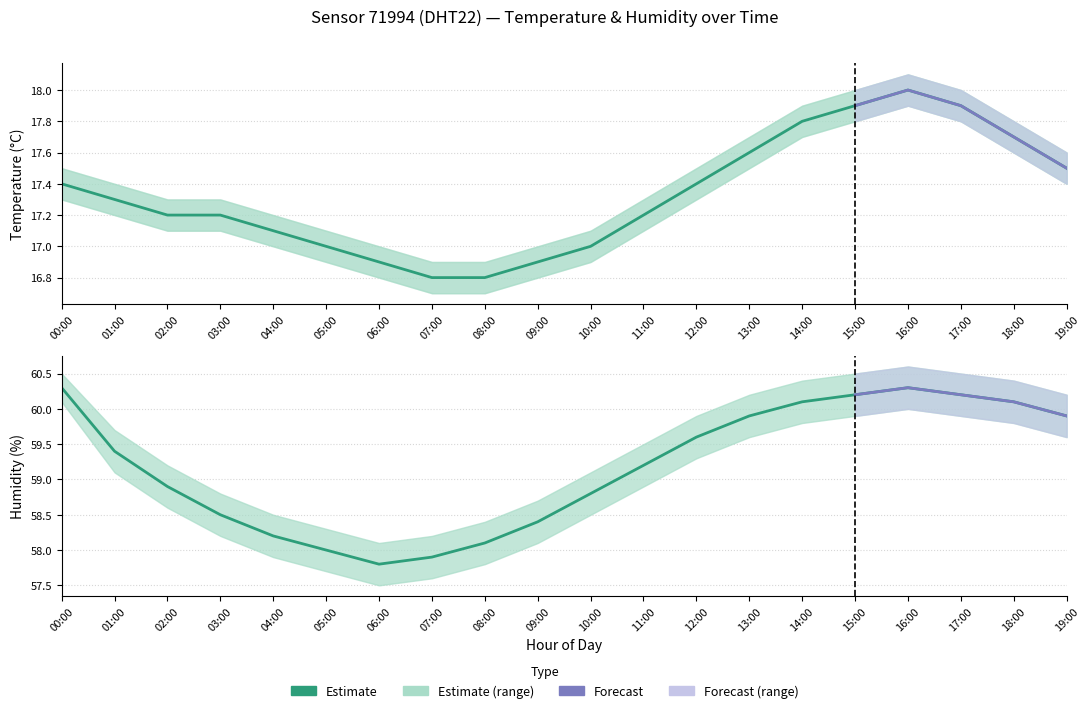

What is the highest value of the temperature series?

18.0